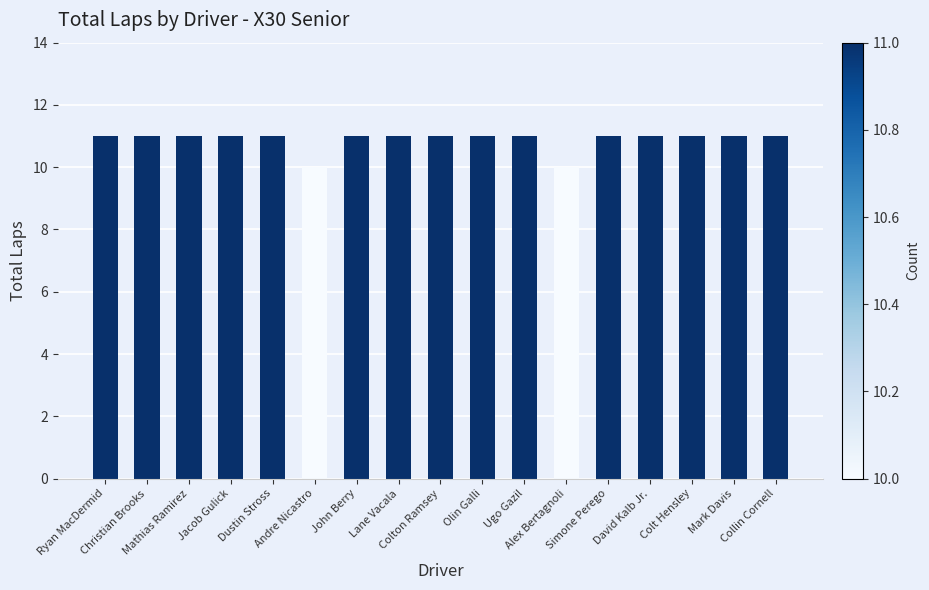

How many bars are there in total?

17